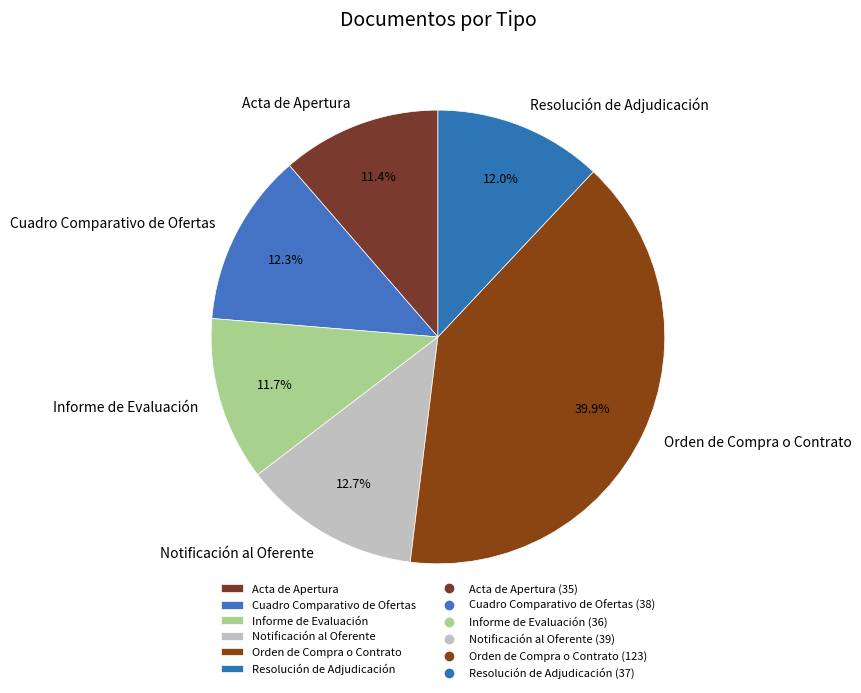

Which has a higher value, Acta de Apertura or Resolución de Adjudicación?

Resolución de Adjudicación